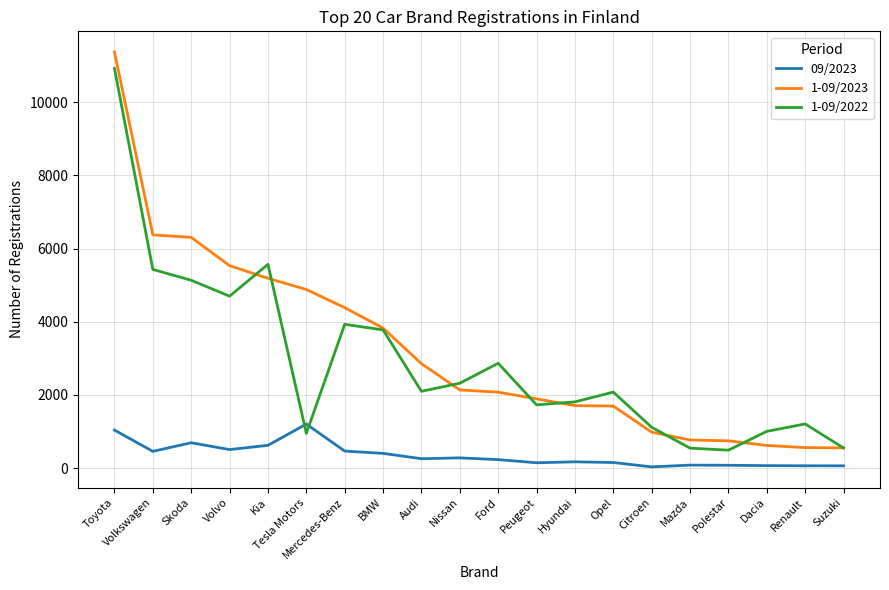

Where is the first local maximum for 09/2023?

Skoda